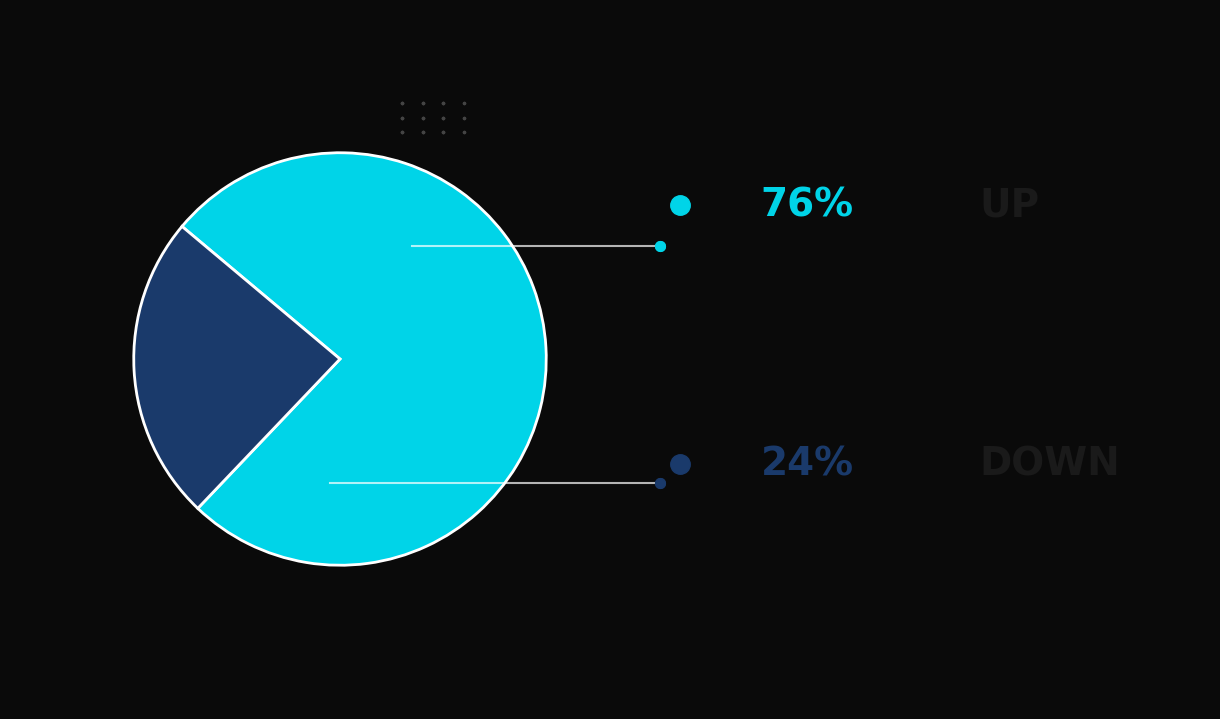

Count the number of slices in the pie.

2